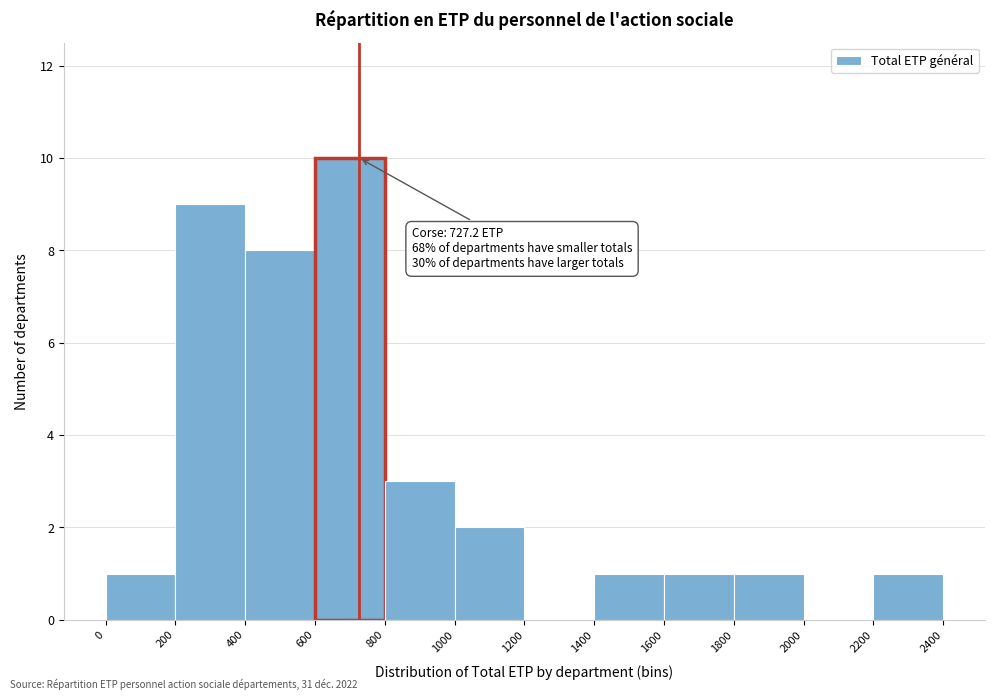

Over which range of the x-axis is the bar tallest?

600 to 800